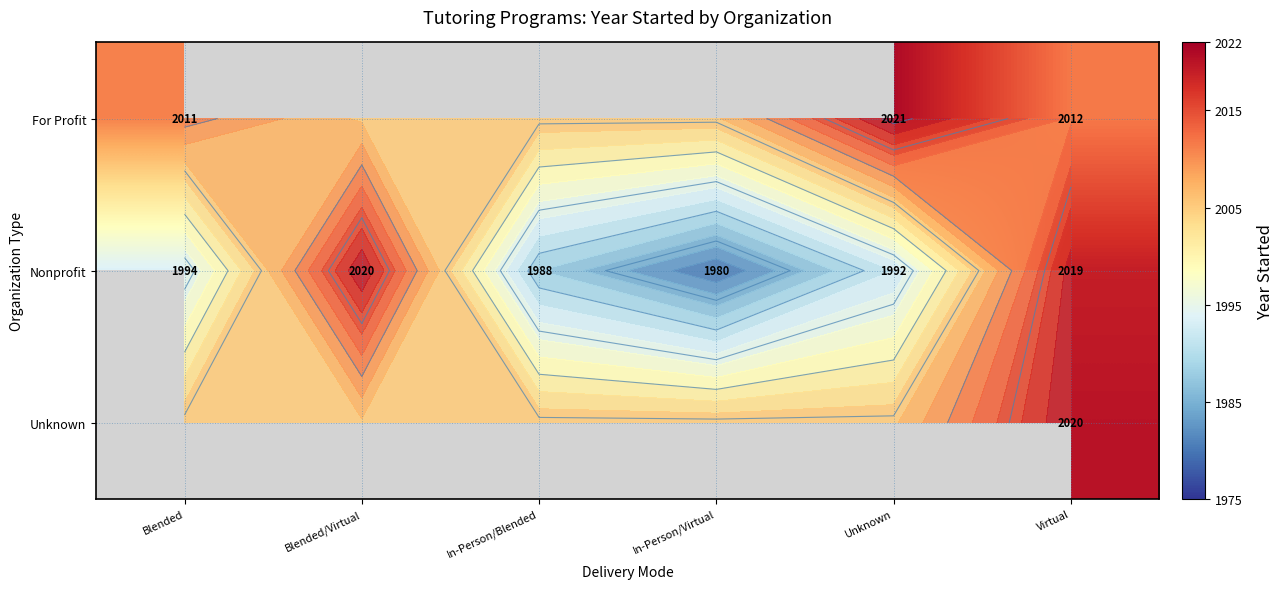

What is the average value of the Nonprofit series?

1998.8